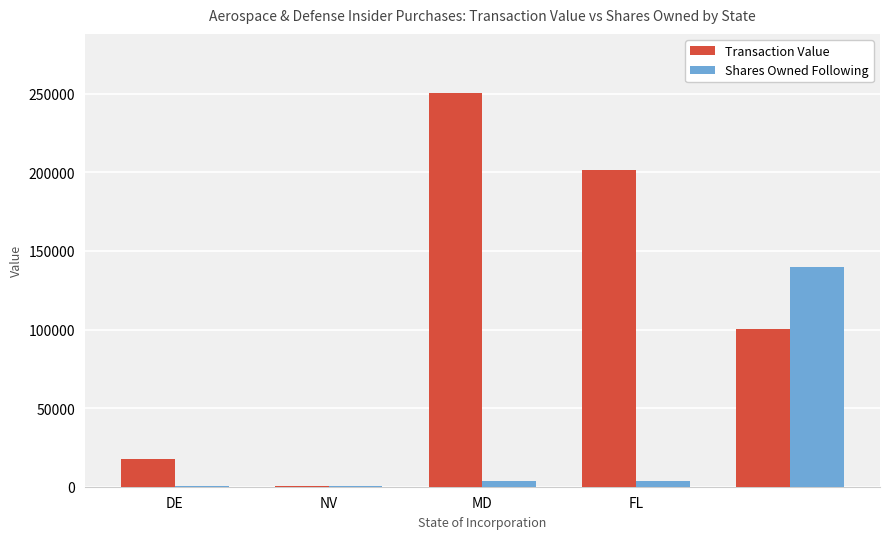

What is the maximum value shown in the chart?

250476